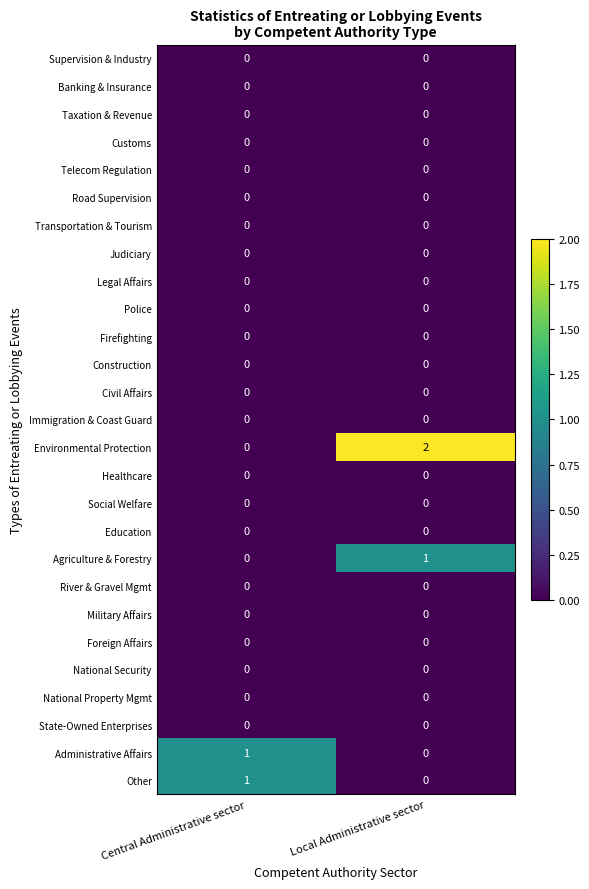

Which series has the widest spread of values?

Environmental Protection